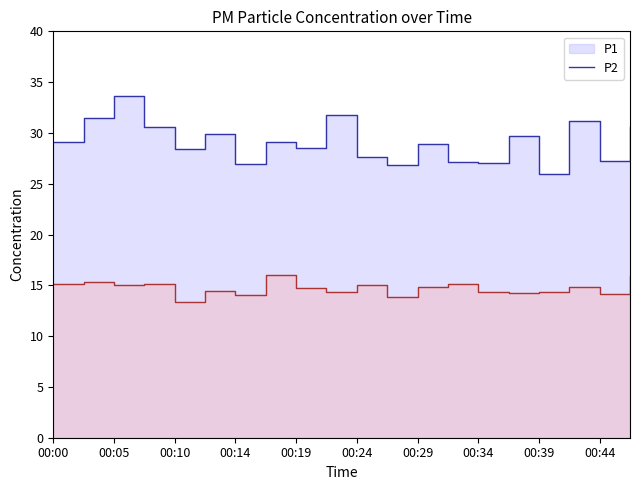

At which category does P2 reach its first local valley?

00:05